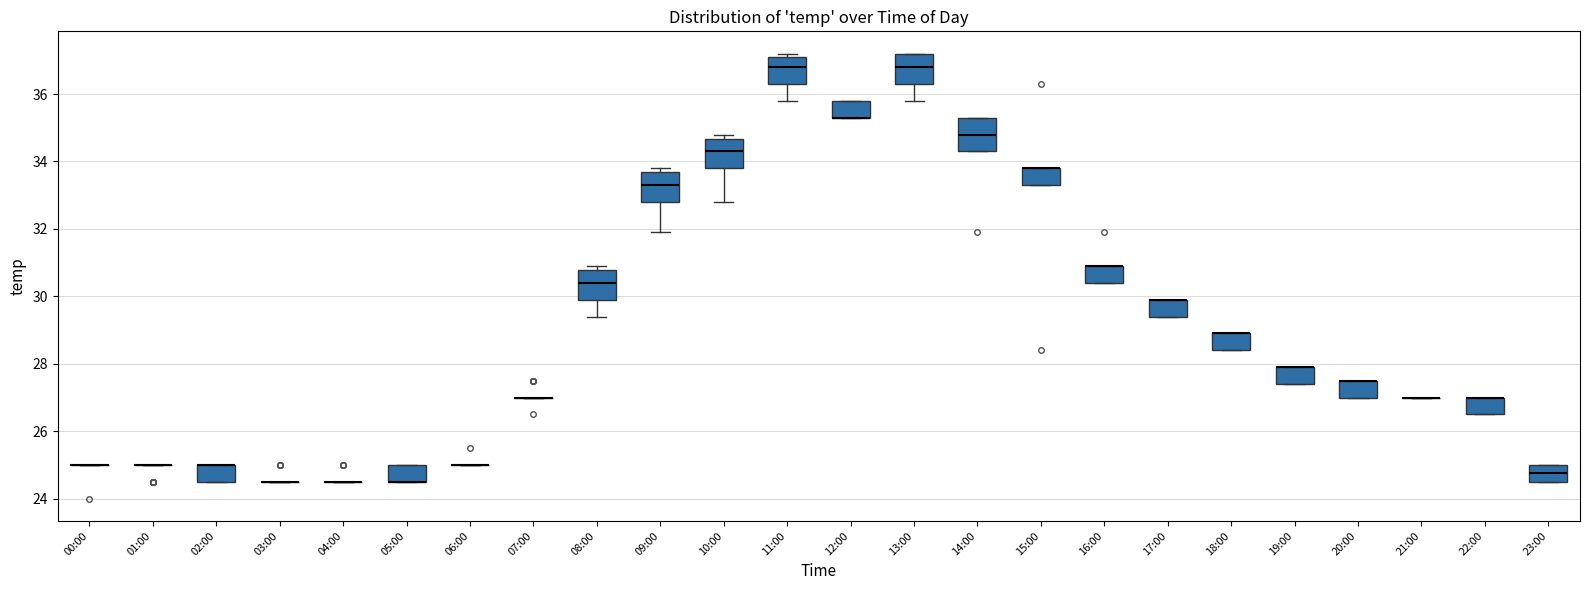

Reading left to right, transcribe this box plot: for each box, give where its median line is, the range the box spans, and where its two whiskers end, as read against the y-axis. The values are not printed on the chart, so give them approximately, as read against the axis.

00:00: box collapsed to a line at 25.0, whiskers 25.0 to 25.0
01:00: box collapsed to a line at 25.0, whiskers 25.0 to 25.0
02:00: median 25.0 (drawn on the box's upper edge), box 24.6 to 25.0, whiskers 24.6 to 25.0
03:00: box collapsed to a line at 24.6, whiskers 24.6 to 24.6
04:00: box collapsed to a line at 24.6, whiskers 24.6 to 24.6
05:00: median 24.6 (drawn on the box's lower edge), box 24.6 to 25.0, whiskers 24.6 to 25.0
06:00: box collapsed to a line at 25.0, whiskers 25.0 to 25.0
07:00: box collapsed to a line at 27.0, whiskers 27.0 to 27.0
08:00: median 30.4, box 30.0 to 30.8, whiskers 29.4 to 31.0
09:00: median 33.4, box 32.8 to 33.6, whiskers 32.0 to 33.8
10:00: median 34.4, box 33.8 to 34.6, whiskers 32.8 to 34.8
11:00: median 36.8, box 36.4 to 37.2, whiskers 35.8 to 37.2 (just above the box's upper edge)
12:00: median 35.4 (drawn on the box's lower edge), box 35.4 to 35.8, whiskers 35.4 to 35.8
13:00: median 36.8, box 36.4 to 37.2, whiskers 35.8 to 37.2
14:00: median 34.8, box 34.4 to 35.4, whiskers 34.4 to 35.4
15:00: median 33.8 (drawn on the box's upper edge), box 33.4 to 33.8, whiskers 33.4 to 33.8
16:00: median 31.0 (drawn on the box's upper edge), box 30.4 to 31.0, whiskers 30.4 to 31.0
17:00: median 30.0 (drawn on the box's upper edge), box 29.4 to 30.0, whiskers 29.4 to 30.0
18:00: median 29.0 (drawn on the box's upper edge), box 28.4 to 29.0, whiskers 28.4 to 29.0
19:00: median 28.0 (drawn on the box's upper edge), box 27.4 to 28.0, whiskers 27.4 to 28.0
20:00: median 27.6 (drawn on the box's upper edge), box 27.0 to 27.6, whiskers 27.0 to 27.6
21:00: box collapsed to a line at 27.0, whiskers 27.0 to 27.0
22:00: median 27.0 (drawn on the box's upper edge), box 26.6 to 27.0, whiskers 26.6 to 27.0
23:00: median 24.8, box 24.6 to 25.0, whiskers 24.6 to 25.0